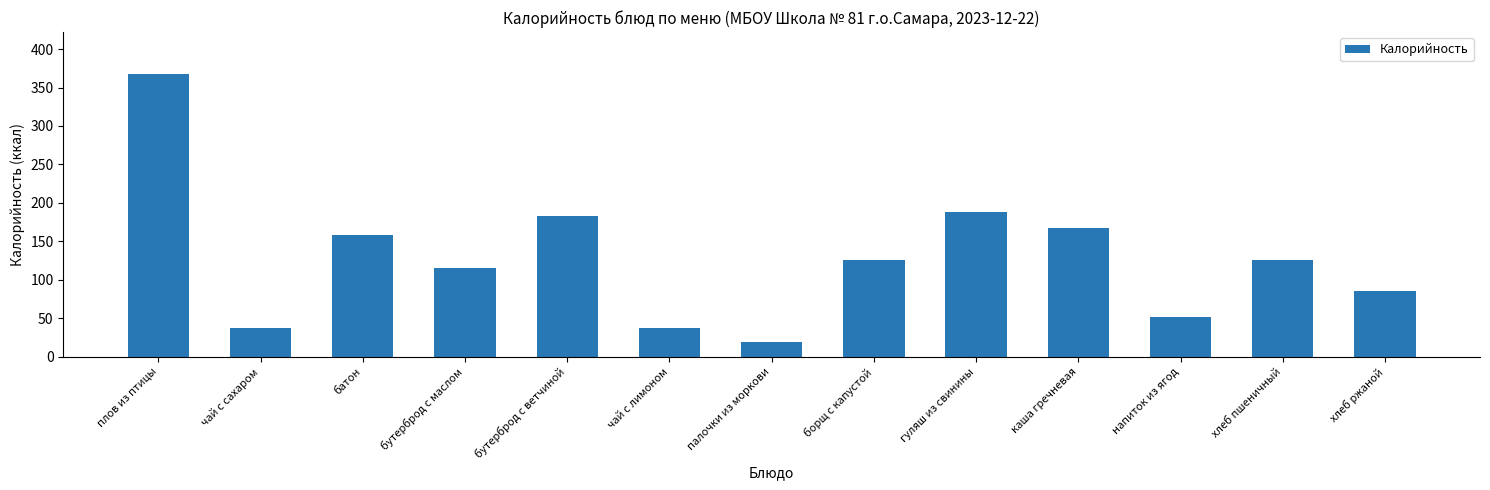

Approximately how many times larger is the value at чай с лимоном compared to палочки из моркови?

2.0